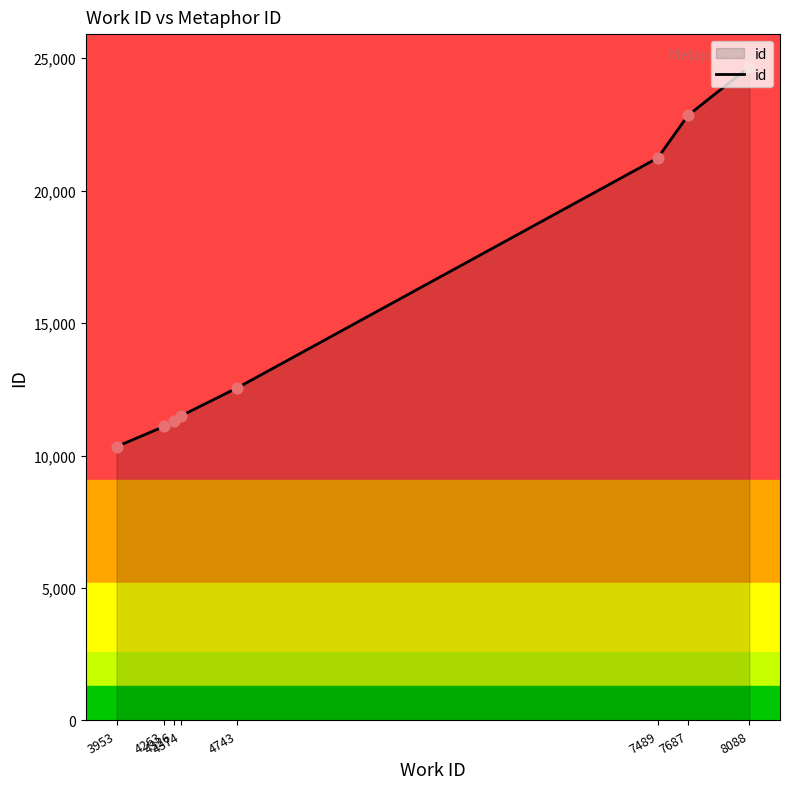

Between 7489 and 7687, which is larger?

7687